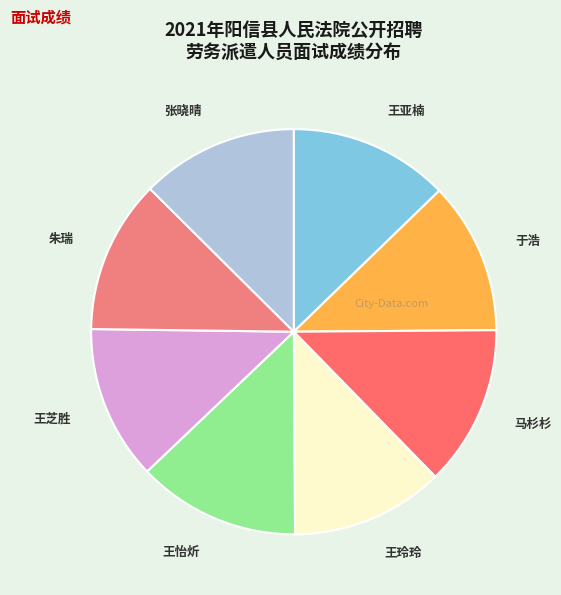

Does any single category account for the majority?

No